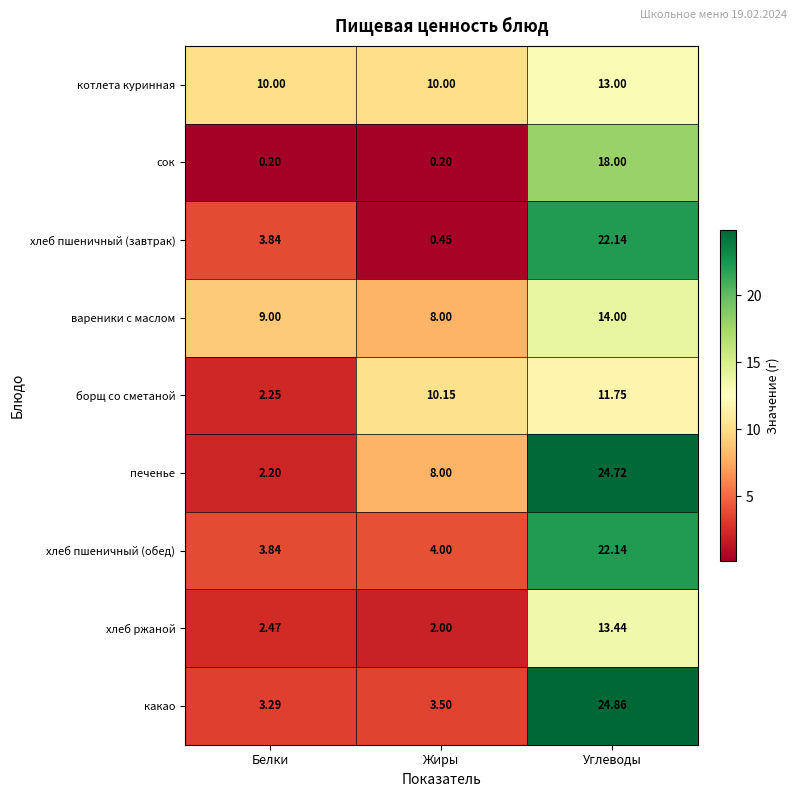

List the labels in order of хлеб ржаной value, smallest first.

Жиры, Белки, Углеводы